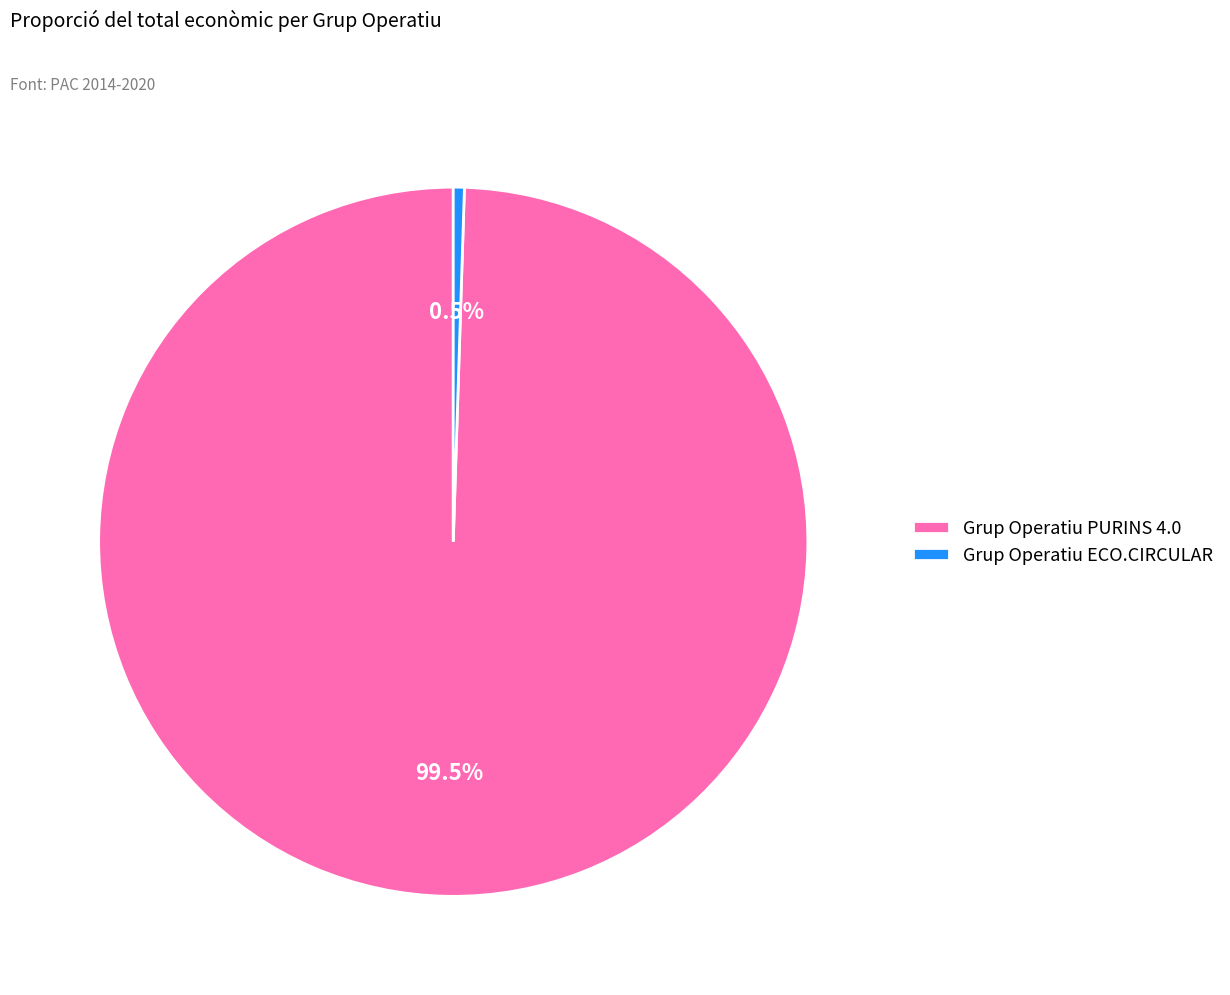

Combined, do Grup Operatiu PURINS 4.0 and Grup Operatiu ECO.CIRCULAR account for over 50%?

Yes